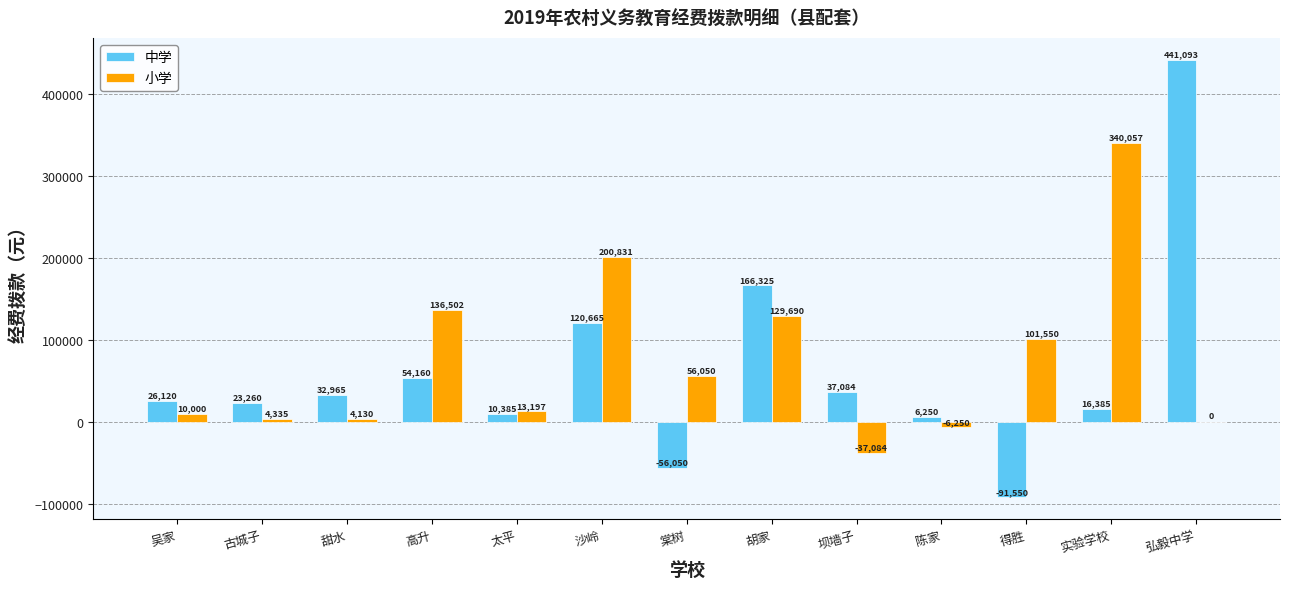

What is the total value across all series at 得胜?

10000